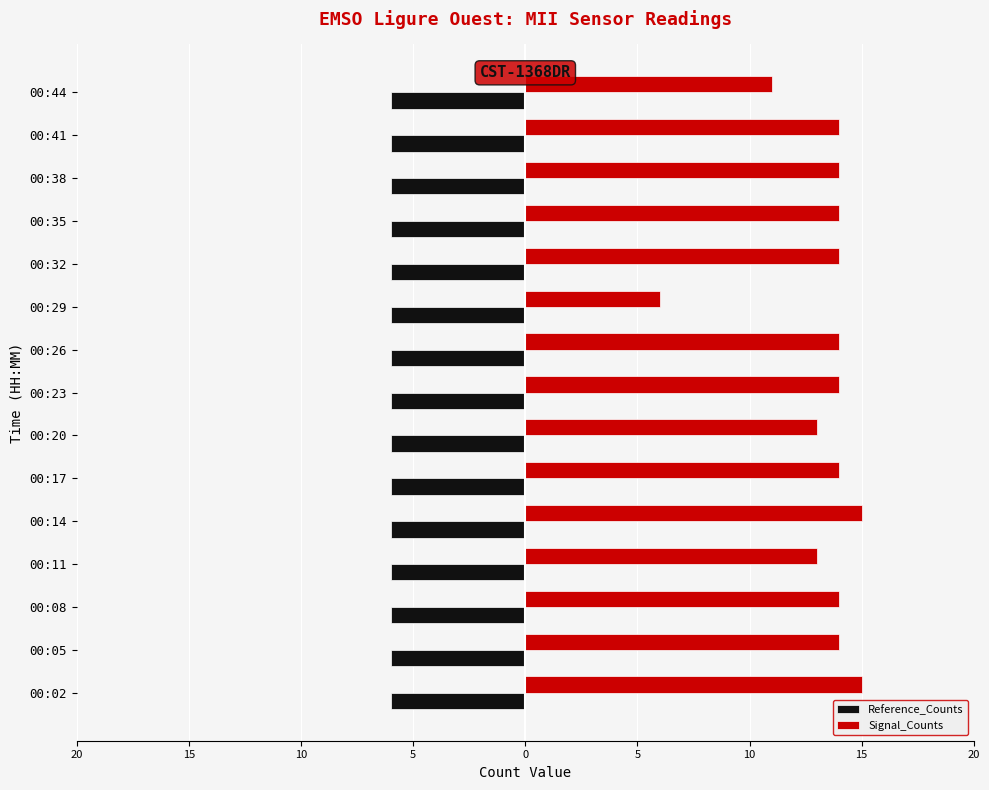

Count the Signal_Counts values in the range 13 to 14.

11